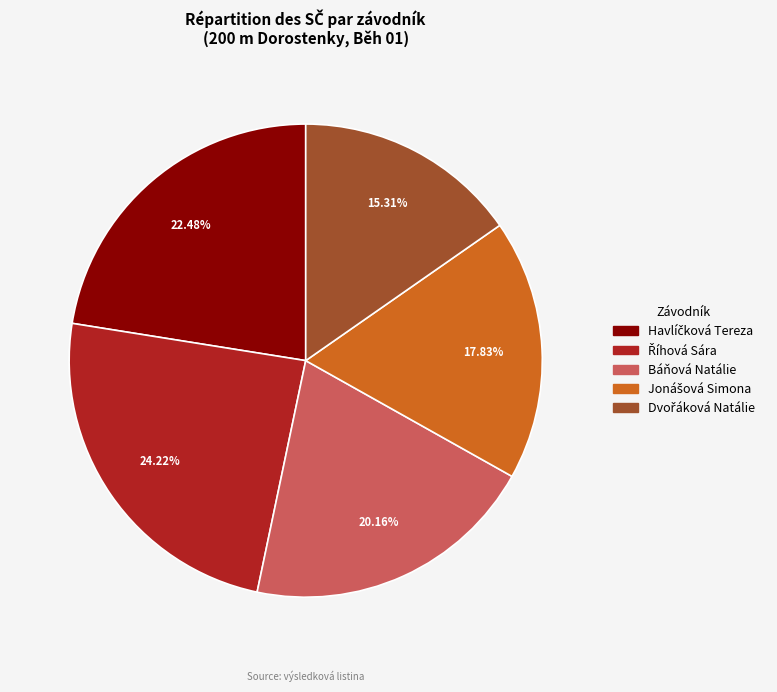

Is there any slice that represents more than half of the pie?

No